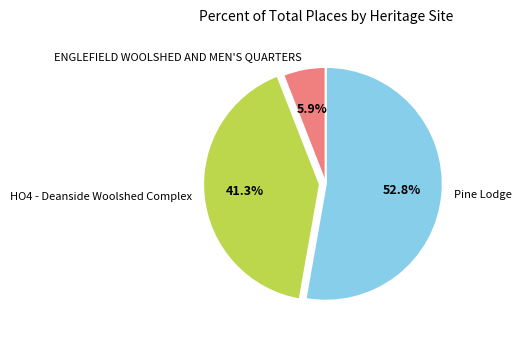

To the nearest percent, what is the difference between the largest and smallest slice percentages?

47%